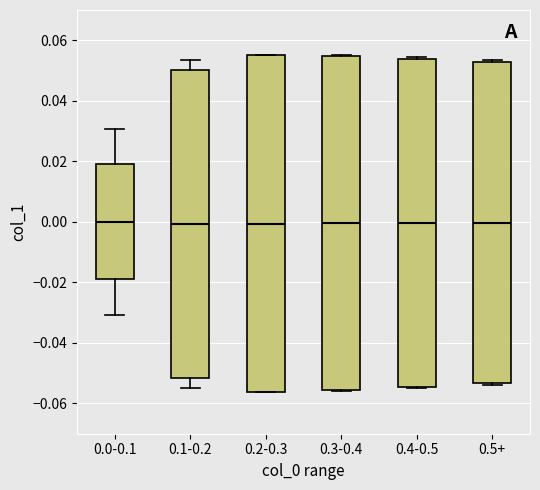

Where is the lower edge of the box for 0.1-0.2 on the y-axis? The values are not printed on the chart, so give them approximately, as read against the axis.

-0.052